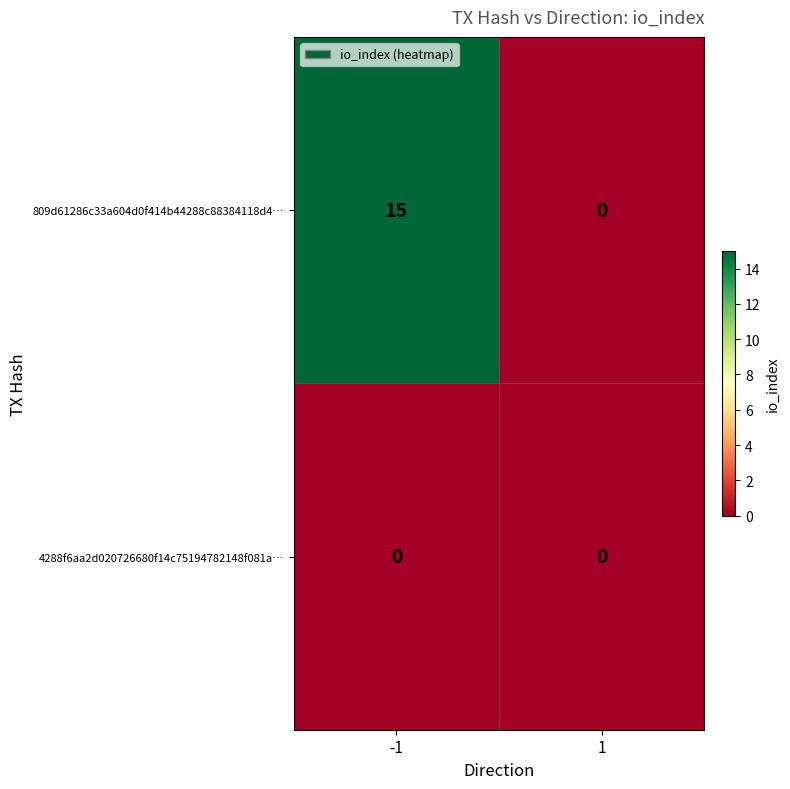

Count the number of categories in the chart.

2